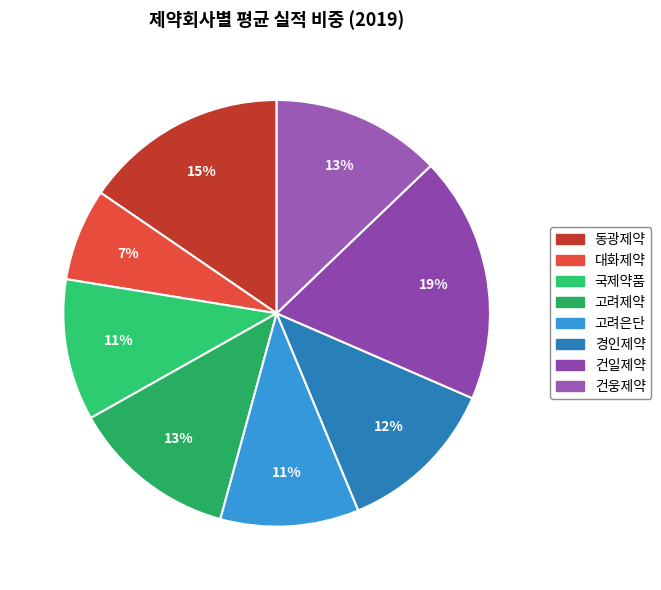

Count the number of slices in the pie.

8